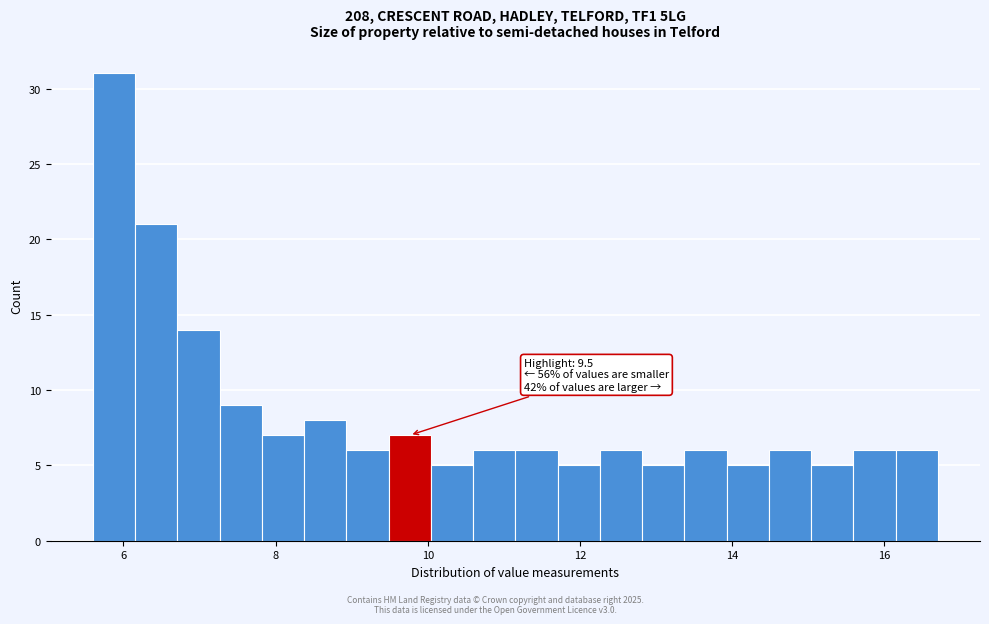

Around what value on the x-axis is the tallest bar? Give the approximate position of its centre, as read against the axis.

5.8